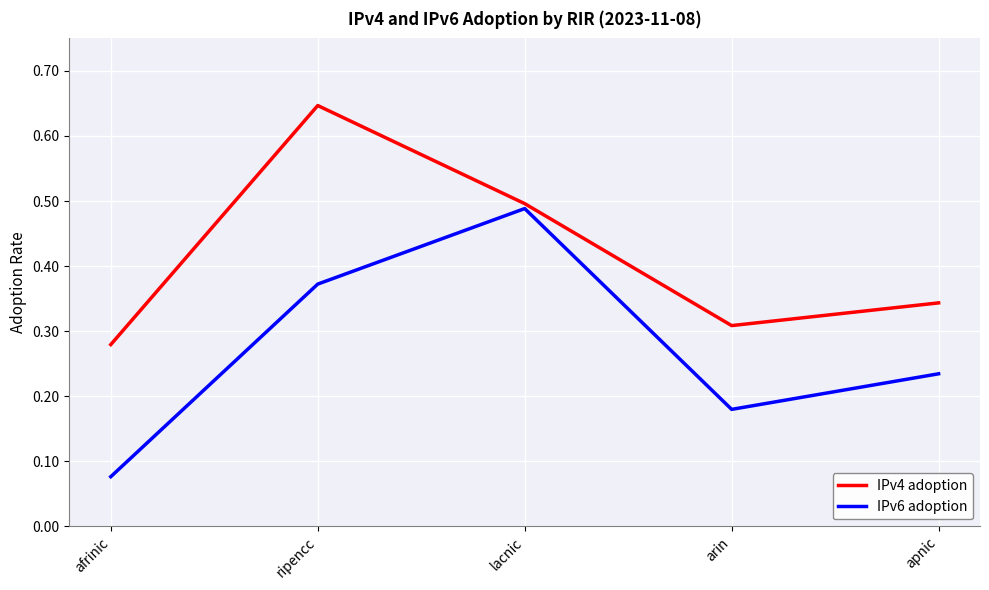

What is the total value across all series at lacnic?

1.0